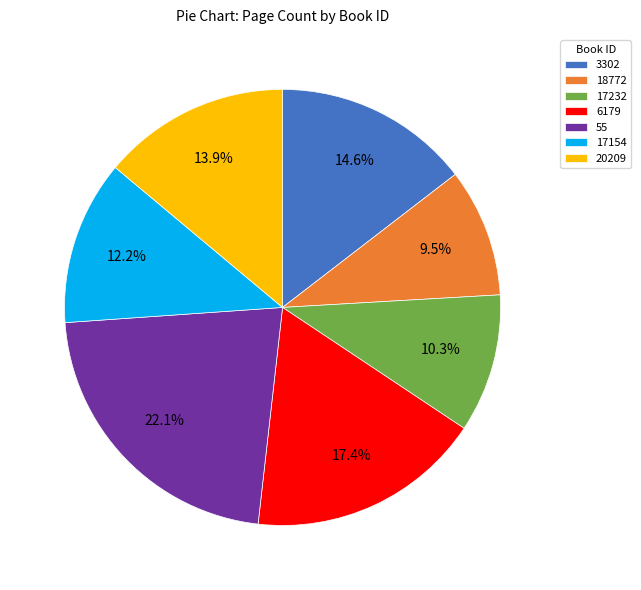

What is the largest slice in the pie chart?

55